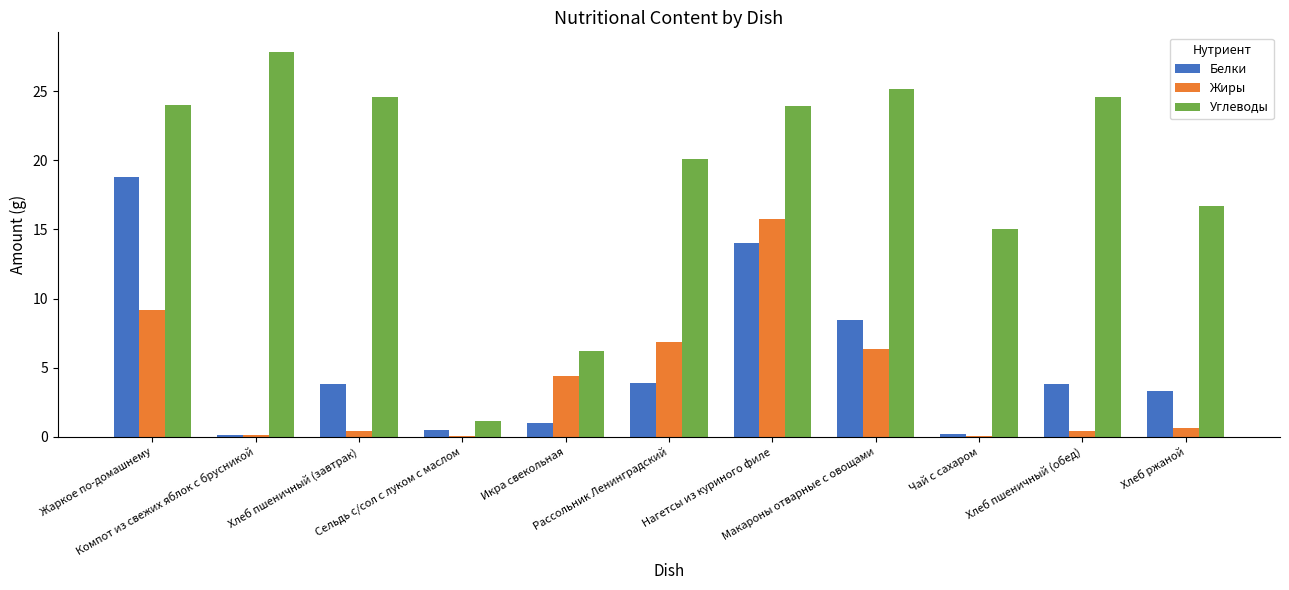

Reading left to right, transcribe all the data shown in this chart.

Белки: 18.8	0.2	3.8	0.5	1.0	3.9	14.1	8.4	0.2	3.8	3.3
Жиры: 9.1	0.2	0.4	0.1	4.4	6.8	15.8	6.4	0.1	0.4	0.6
Углеводы: 24.0	27.9	24.6	1.1	6.2	20.1	23.9	25.2	15.0	24.6	16.7